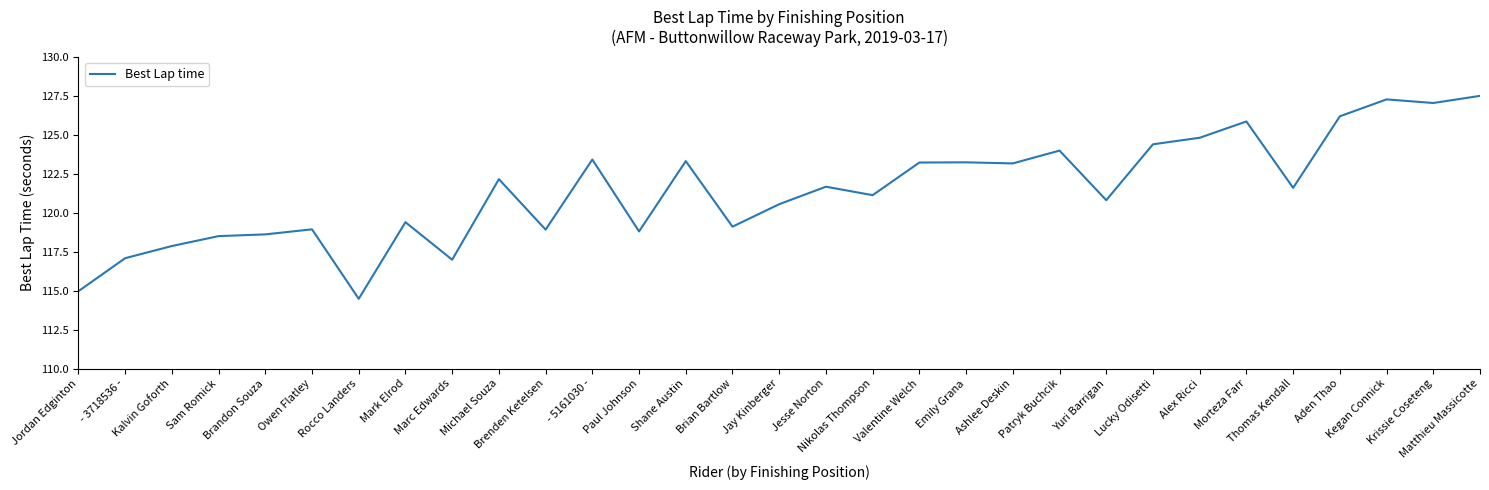

What is the difference between the maximum and minimum values?

13.0